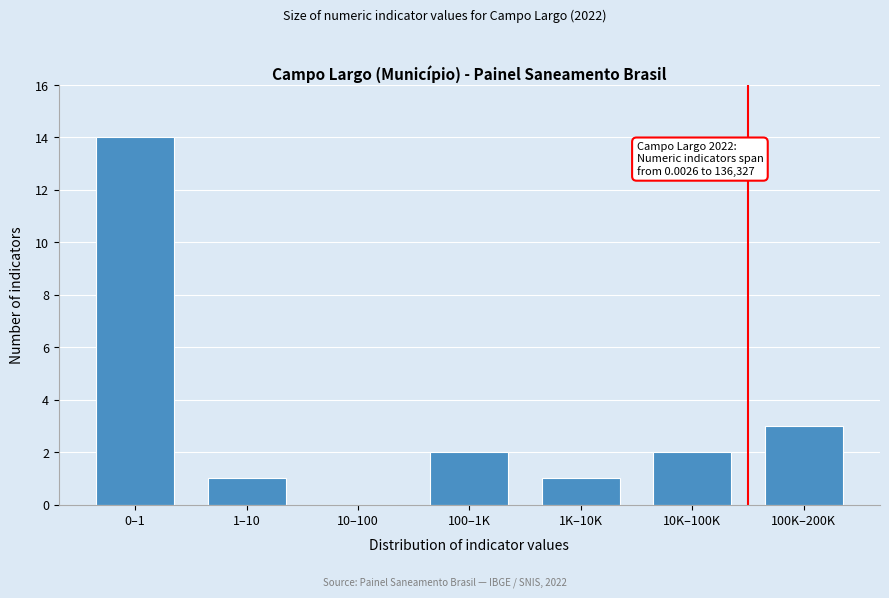

Reading right to left, extract all data points from this chart.

100K–200K=3	10K–100K=2	1K–10K=1	100–1K=2	10–100=0	1–10=1	0–1=14